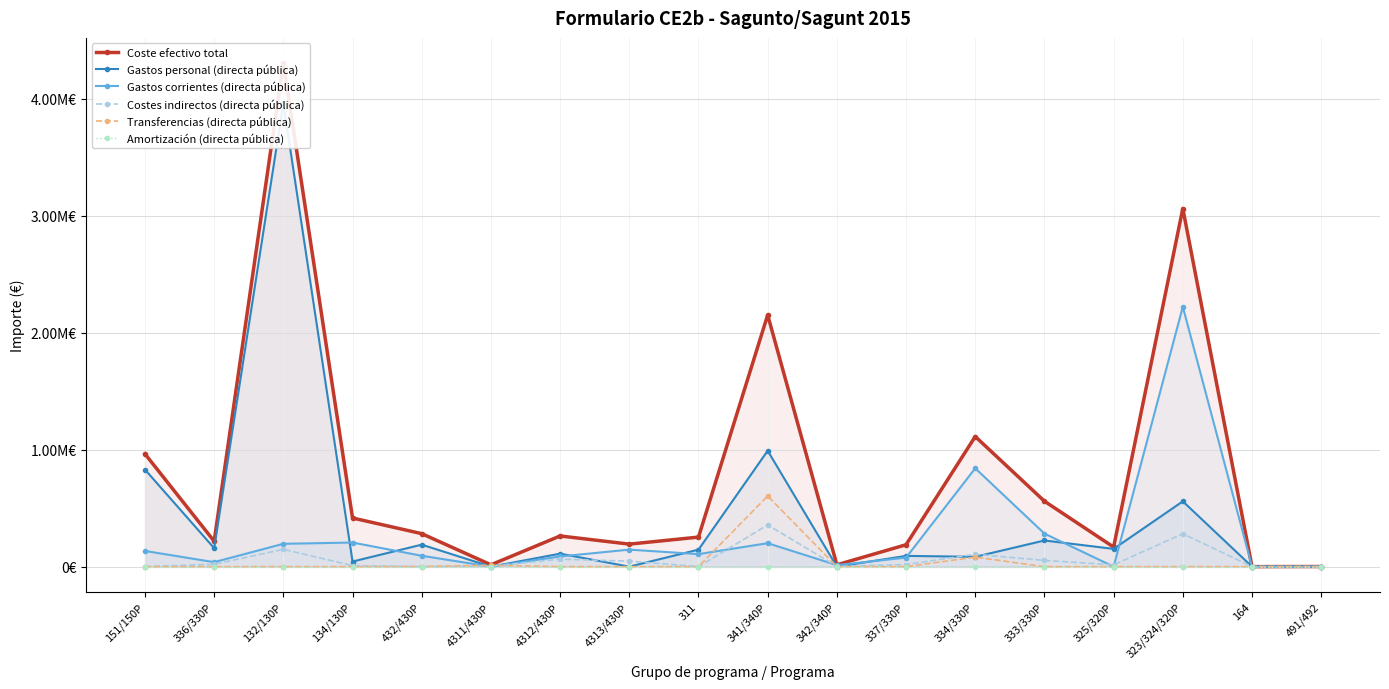

What are all the series names shown in the legend?

Coste efectivo total, Gastos personal (directa pública), Gastos corrientes (directa pública), Costes indirectos (directa pública), Transferencias (directa pública), Amortización (directa pública)